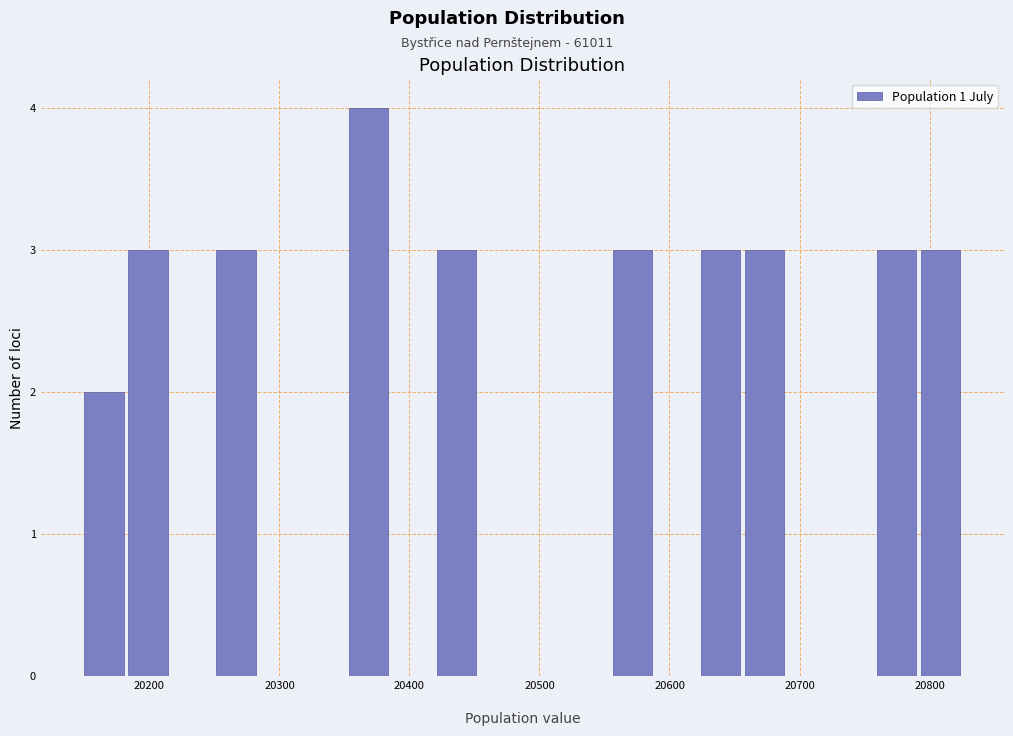

Read against the x-axis, roughly where is the centre of the tallest bar?

20370